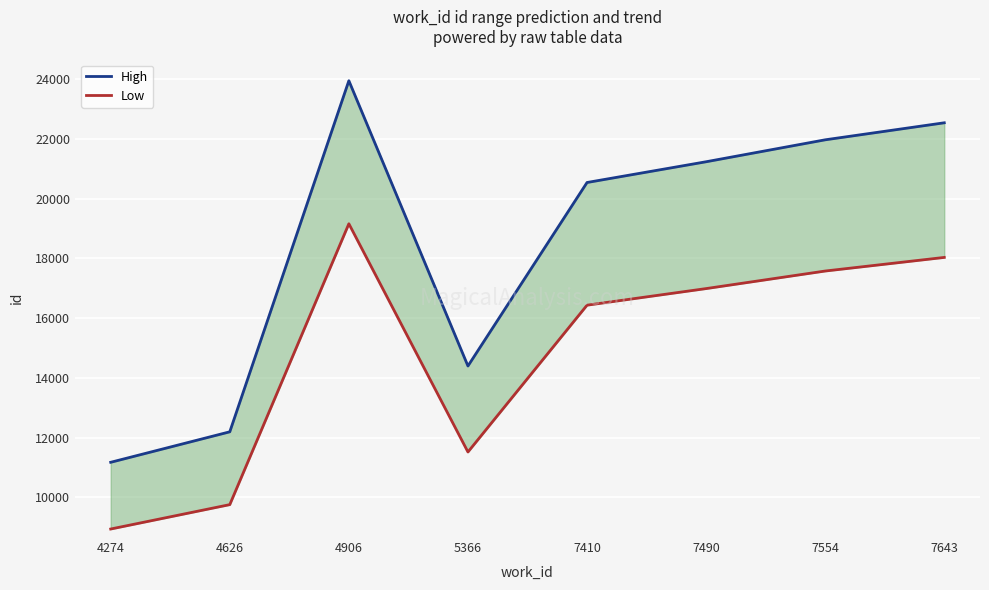

In Low, how many points are lower than both neighbors (excluding endpoints)?

1